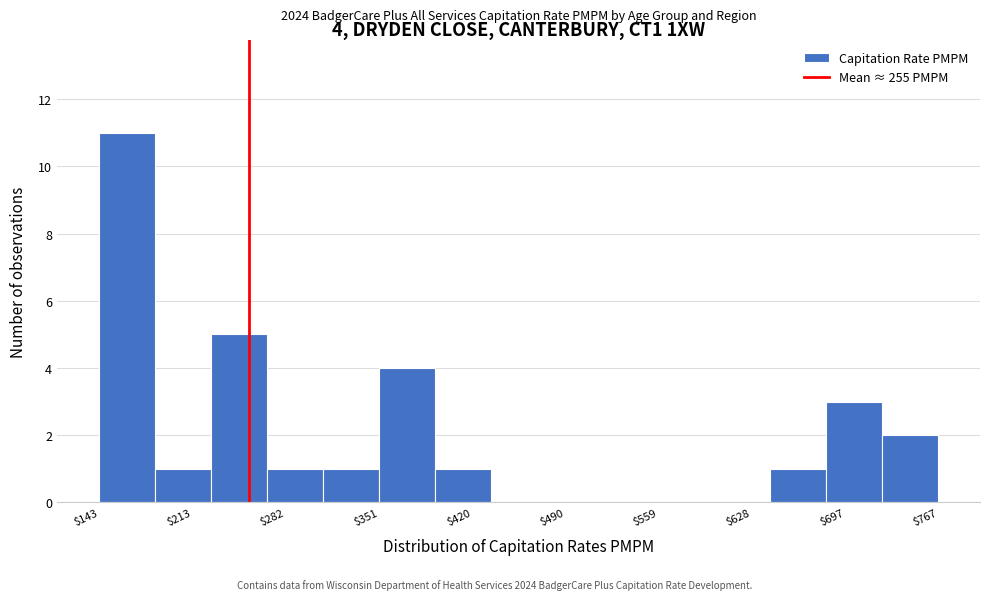

Which range on the x-axis has the tallest bar?

140 to 180